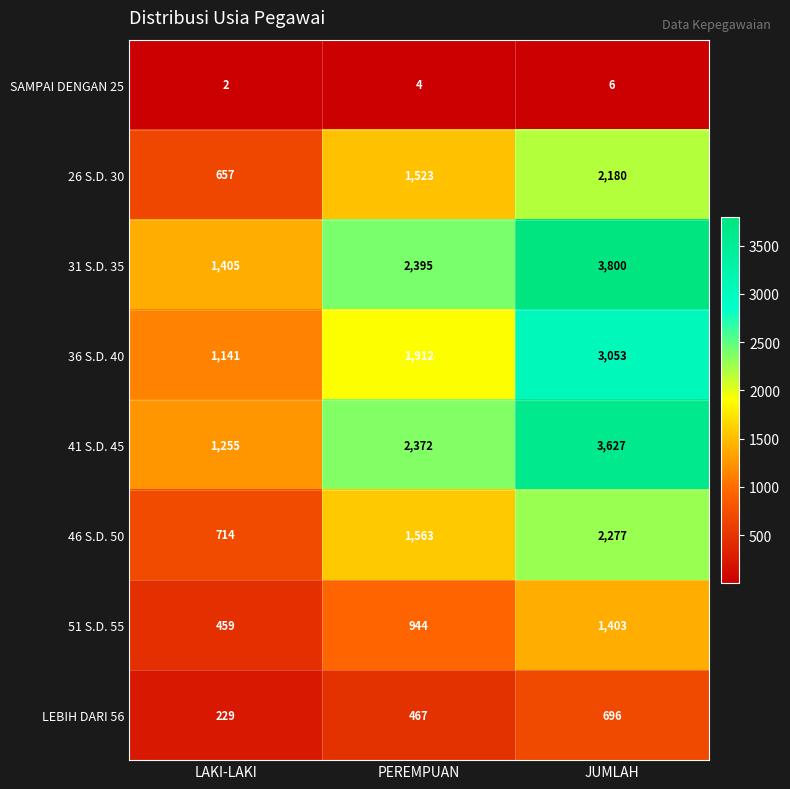

At how many categories does at least one series exceed 2210?

2